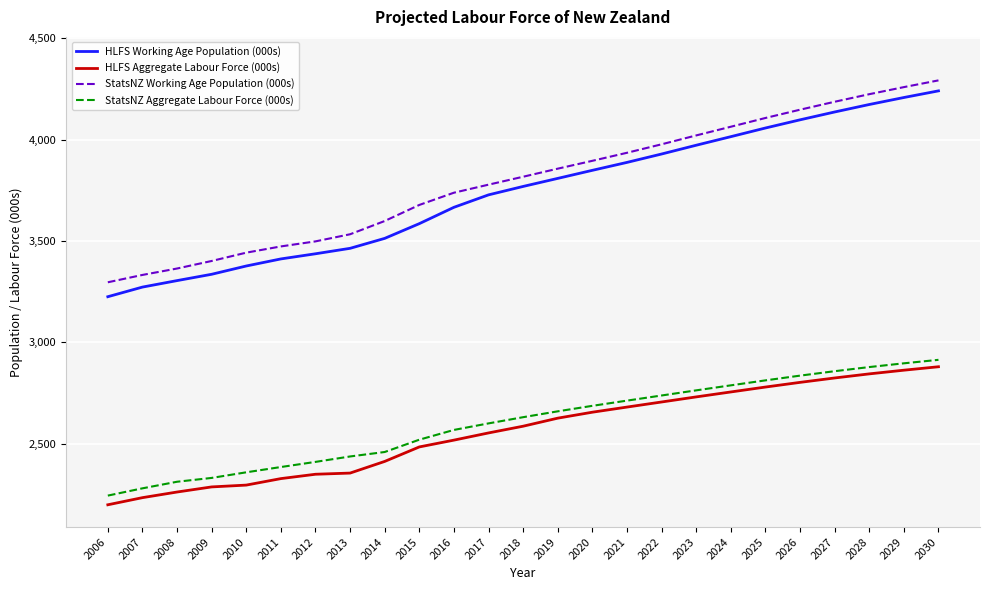

At which category is the sum across all series the highest?

2030